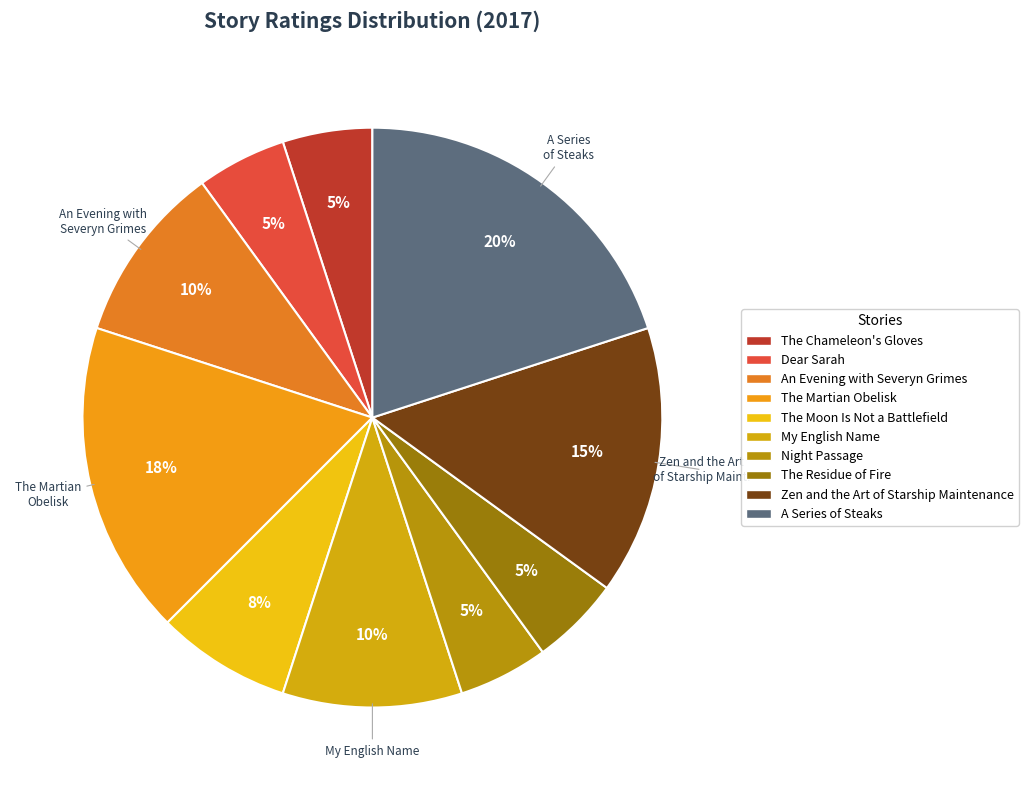

Count the number of slices in the pie.

10